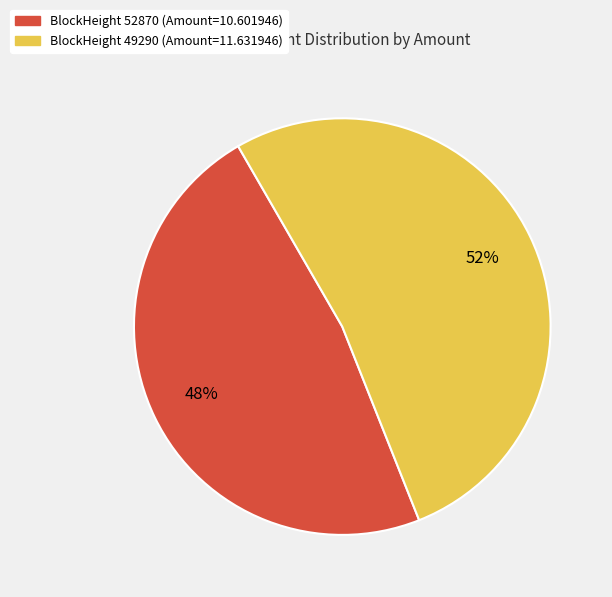

To the nearest percent, what is the average slice percentage?

50%